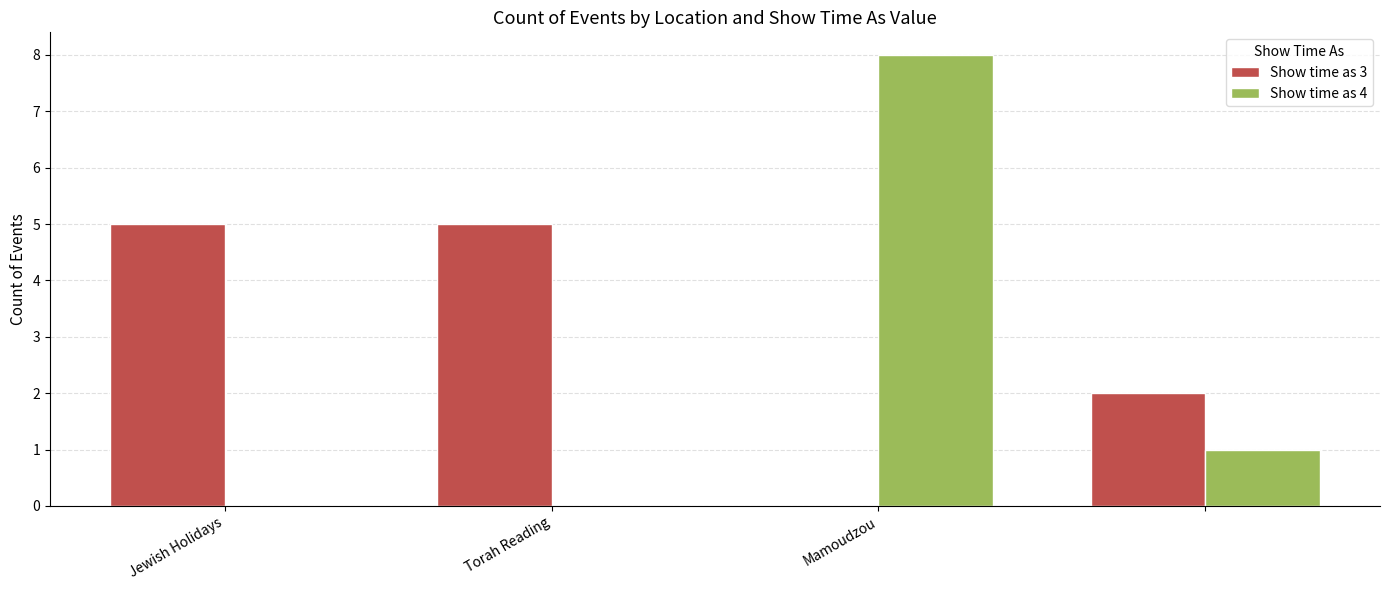

Which series has the largest total across all categories?

Show time as 3